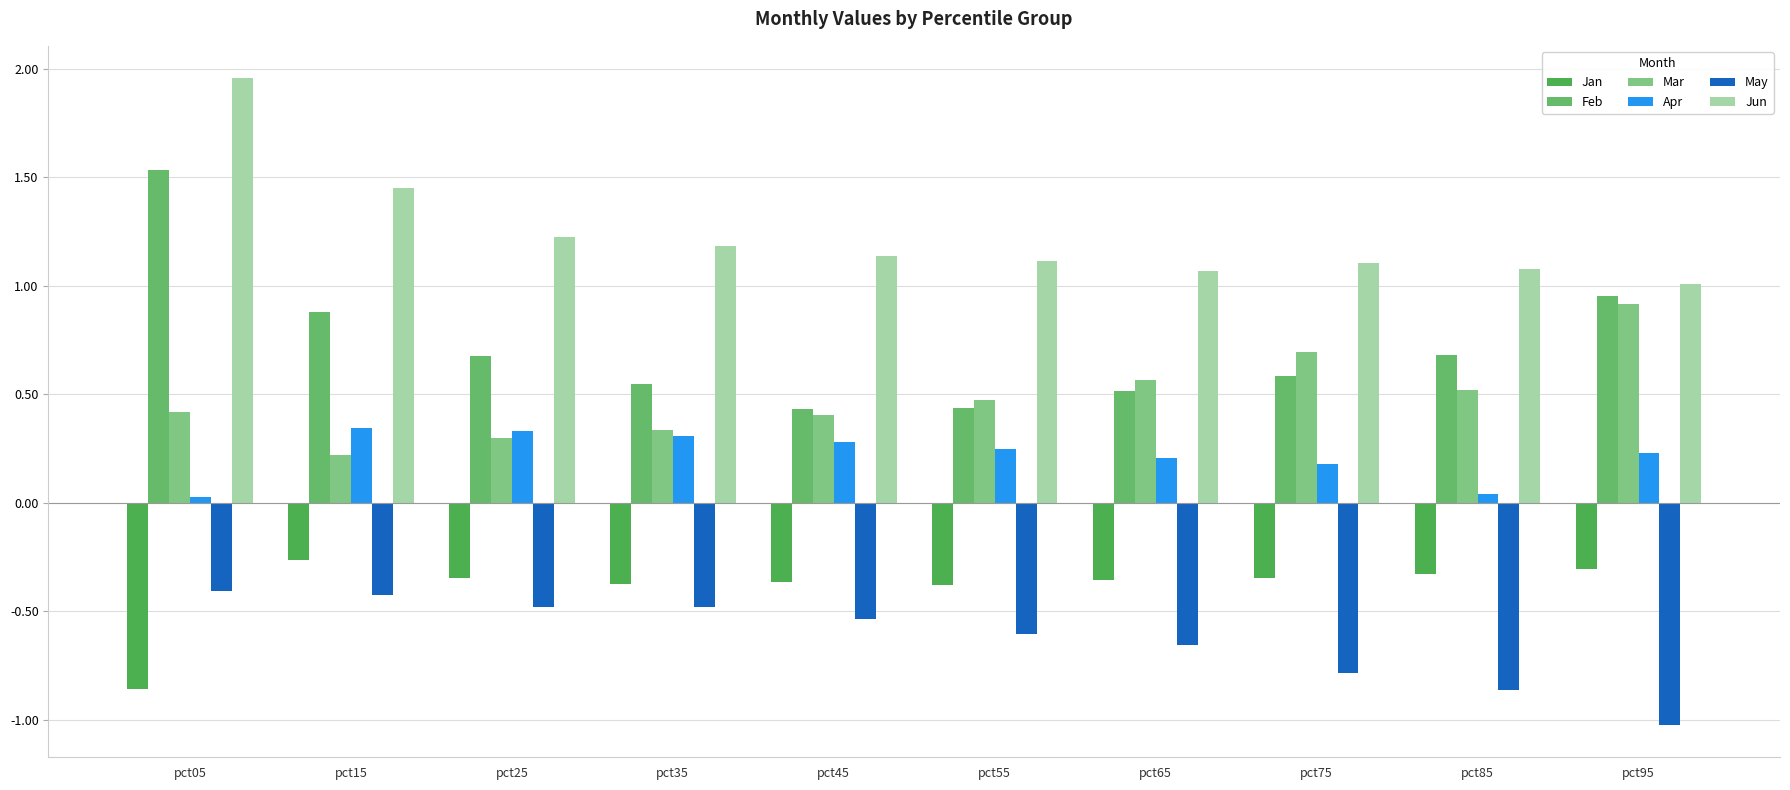

How many distinct data groups are displayed?

6